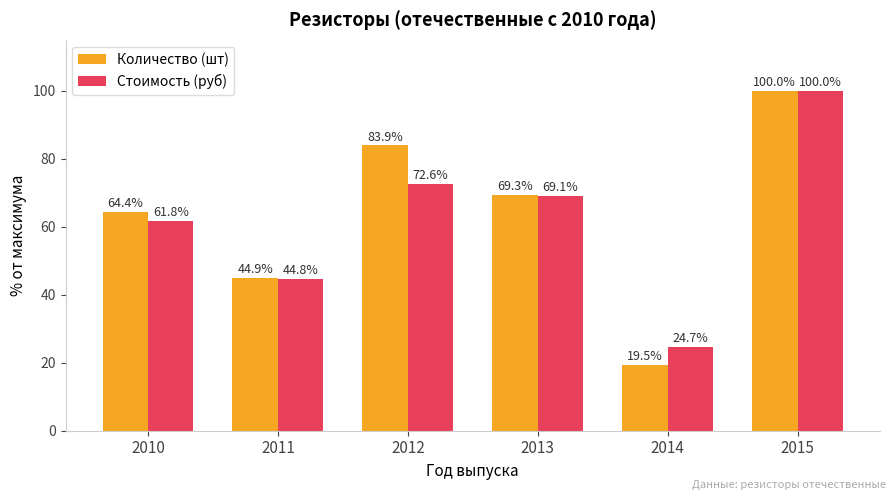

Which label corresponds to the smallest value in the chart?

2014